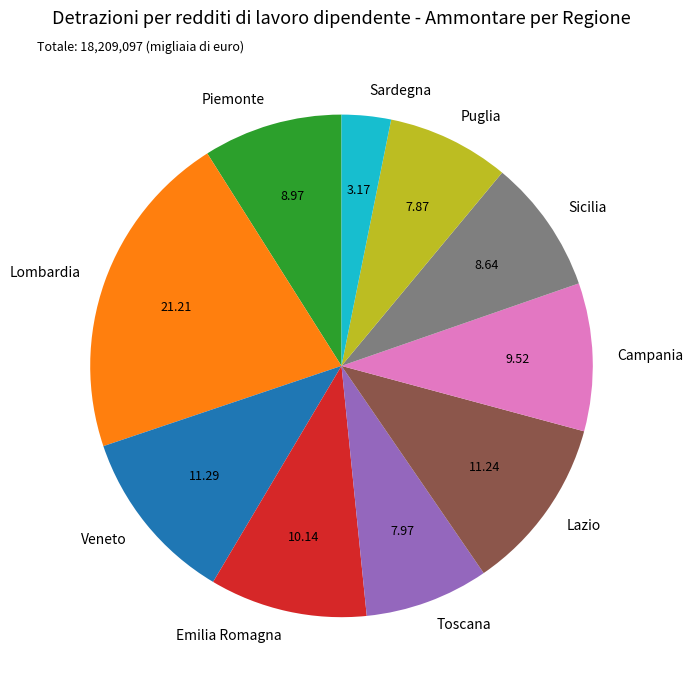

How many slices are in this pie chart?

10